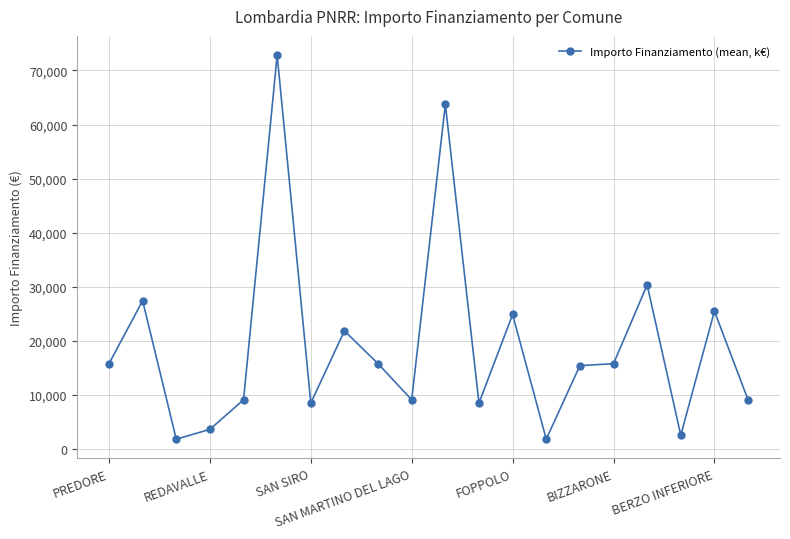

How many lines are shown in the chart?

1